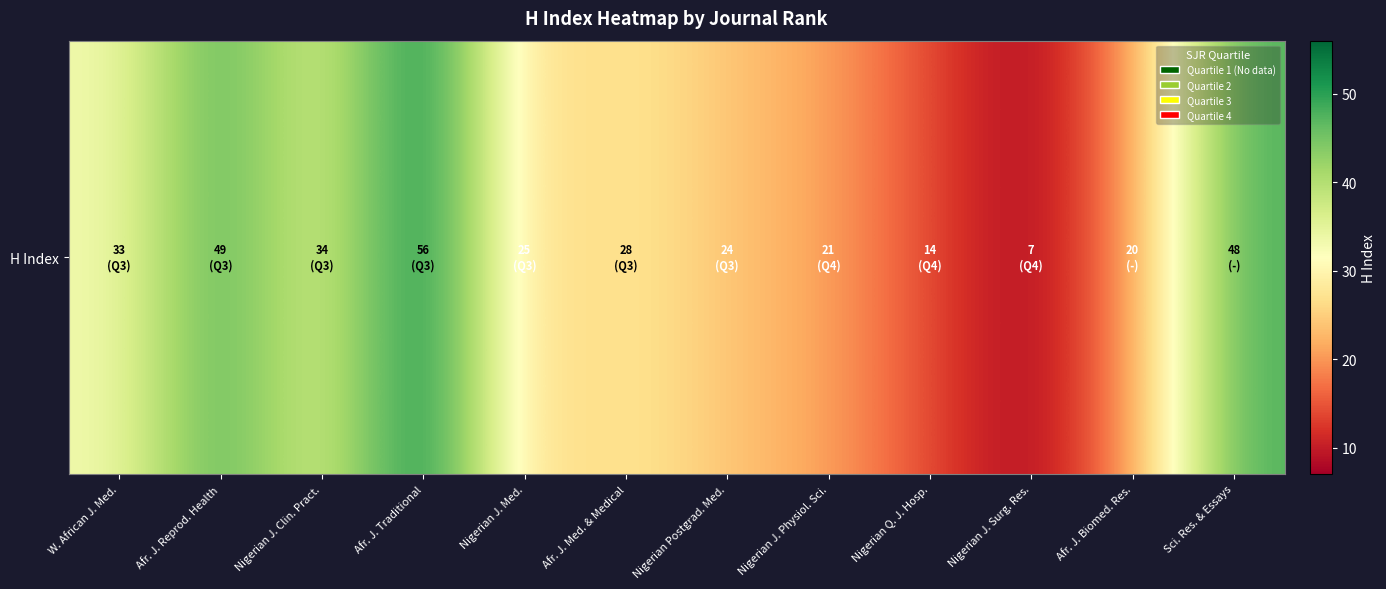

Which has a higher value, Sci. Res. & Essays or Nigerian J. Surg. Res.?

Sci. Res. & Essays